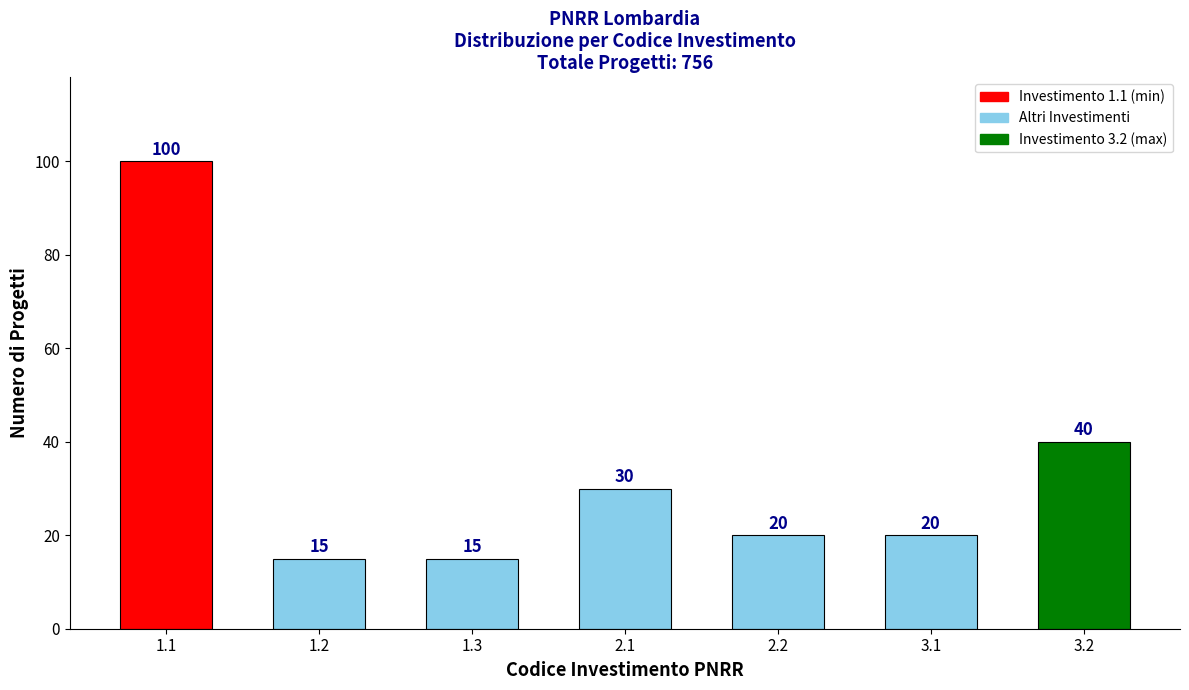

Reading left to right, list all the values displayed in this chart.

1.1=100	1.2=15	1.3=15	2.1=30	2.2=20	3.1=20	3.2=40